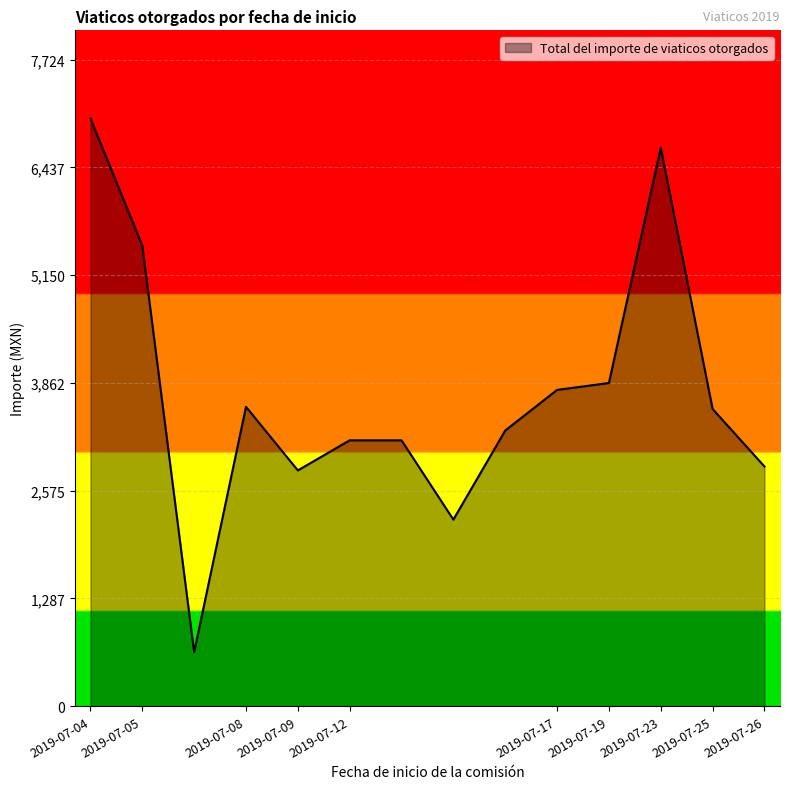

What is the minimum value shown in the chart?

647.3